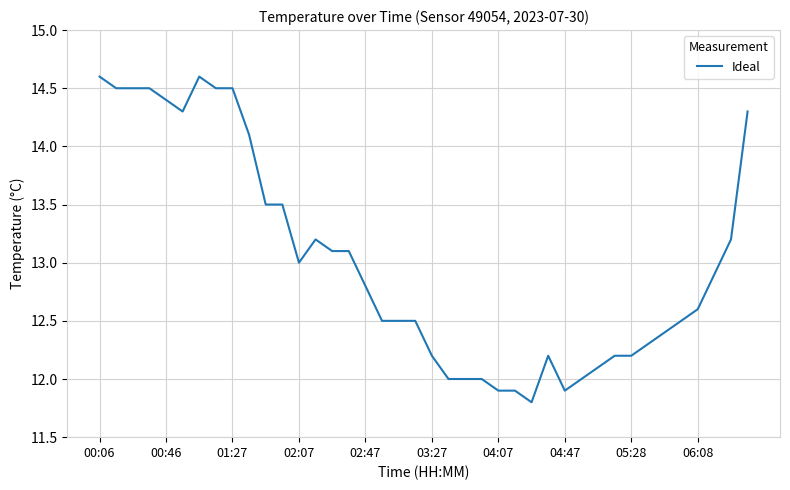

How many lines are shown in the chart?

1